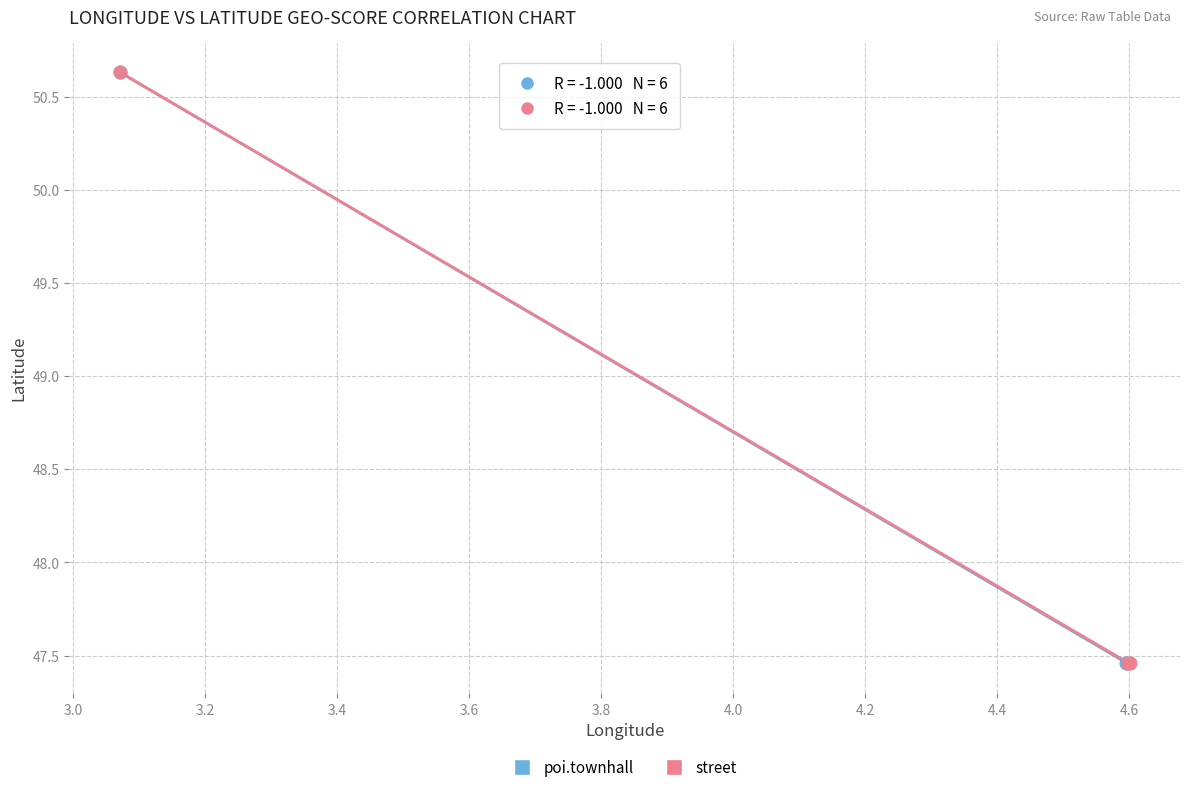

What are all the series names shown in the legend?

poi.townhall, street